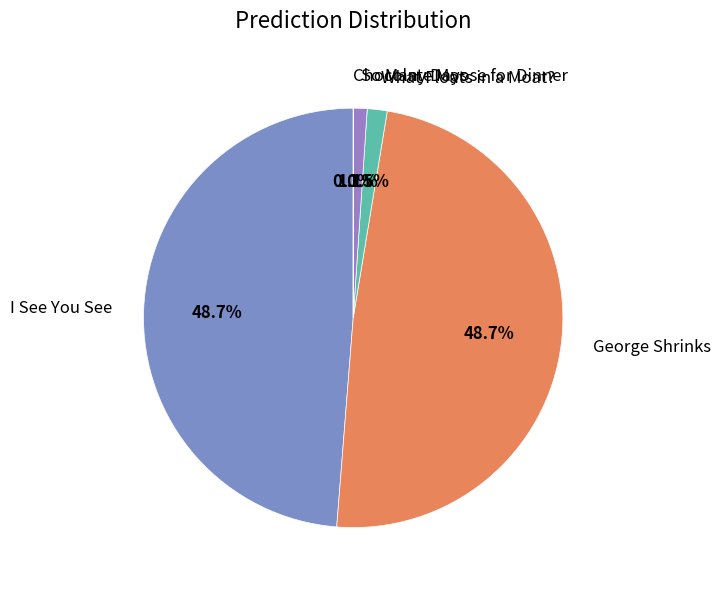

Is there a majority slice in this chart?

No